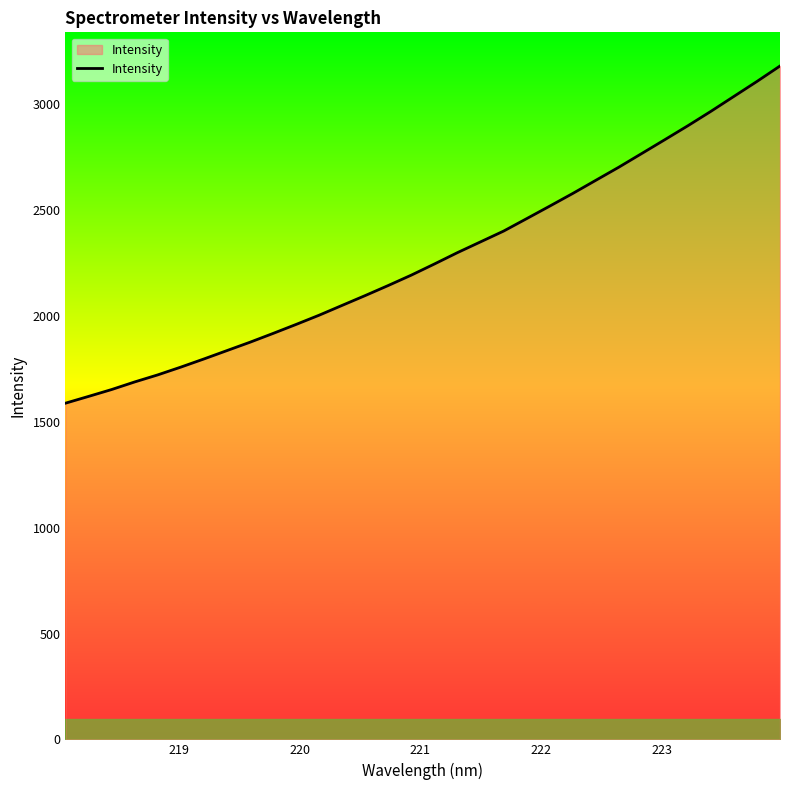

What is the difference between the maximum and minimum values?

1592.8